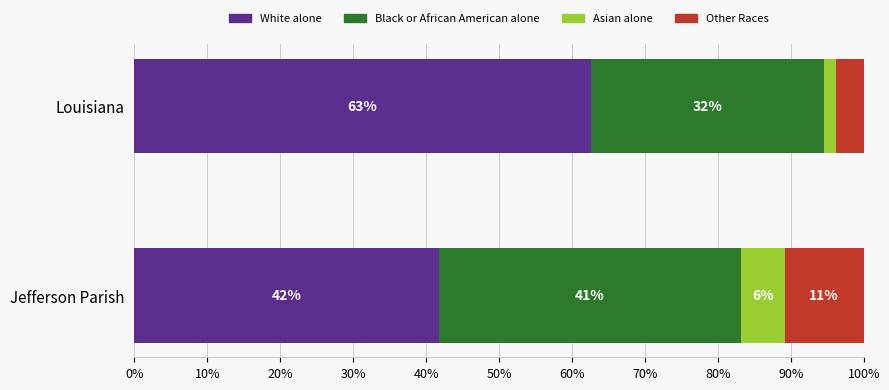

What is the lowest value of the White alone series?

41.8